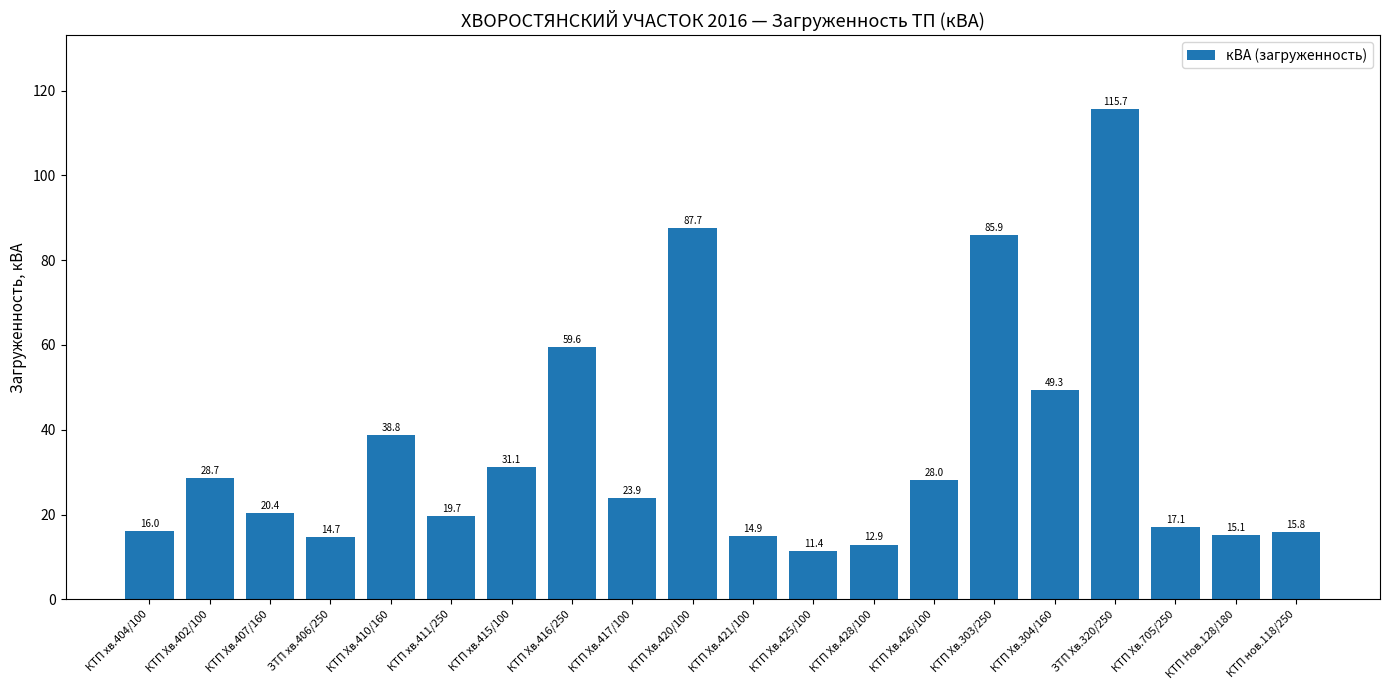

What is the smallest value displayed?

11.4